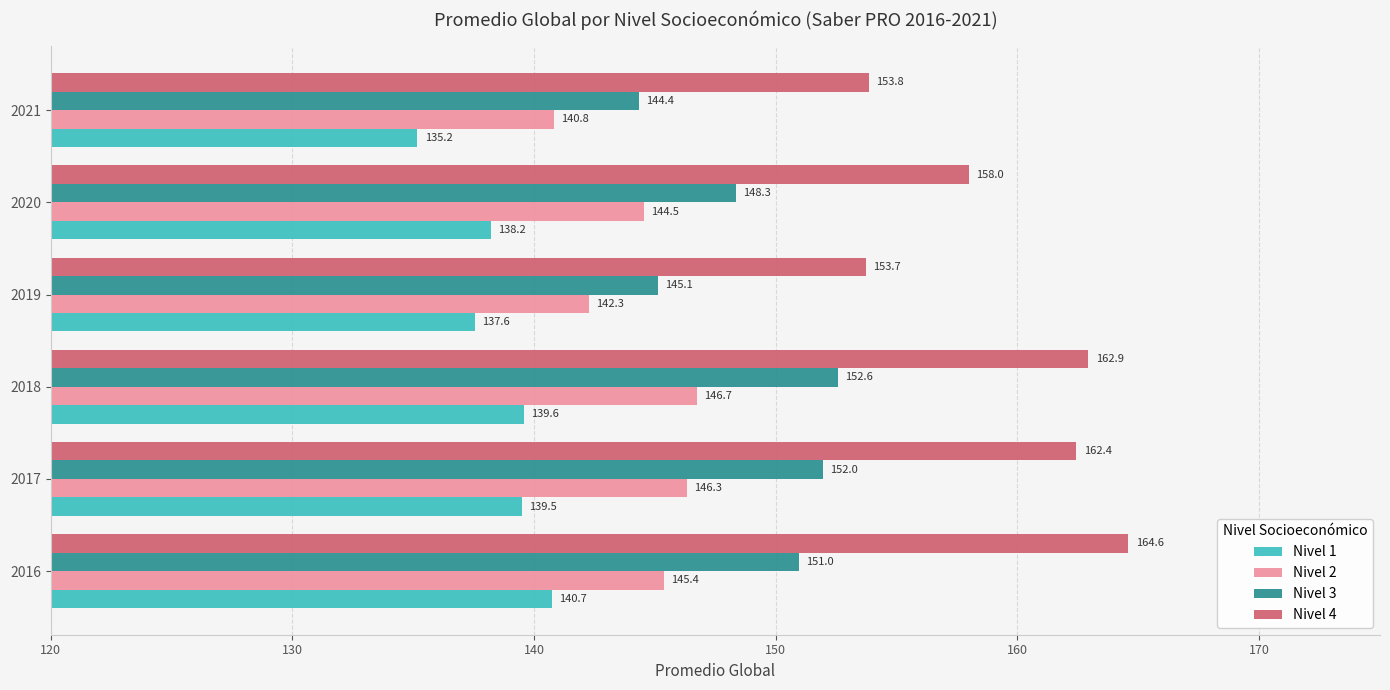

What are all the series names shown in the legend?

Nivel 1, Nivel 2, Nivel 3, Nivel 4